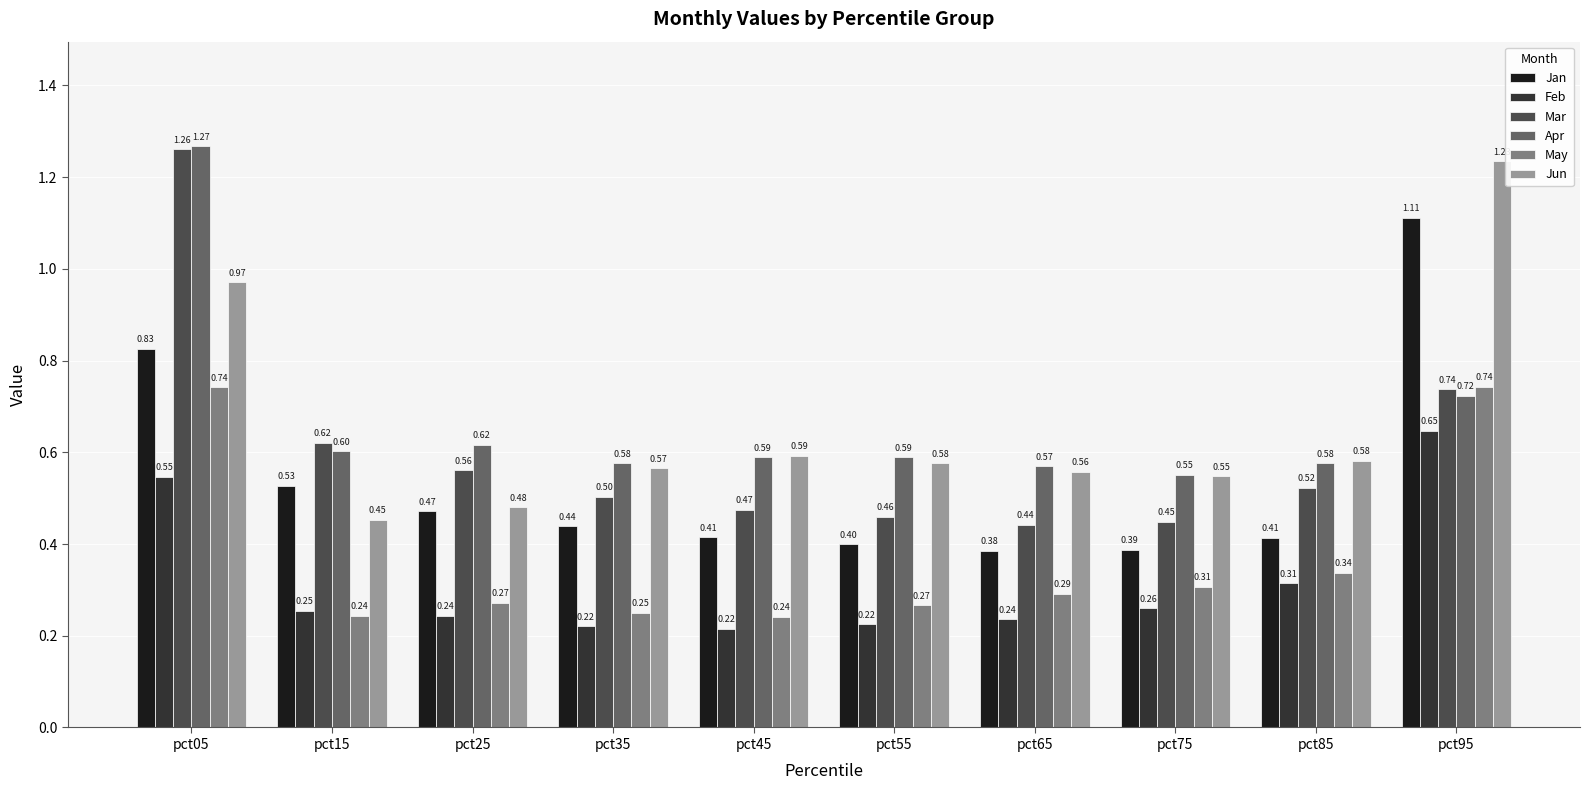

What is the total value across all series at pct55?

2.5